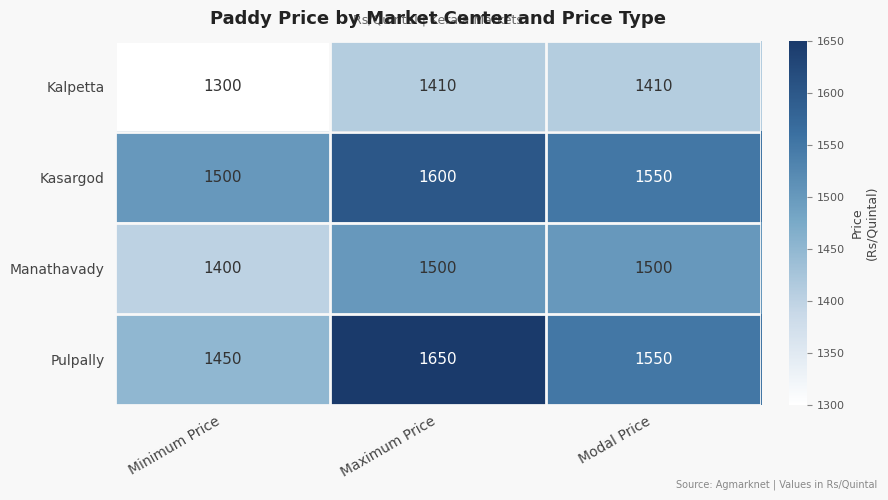

What is the average value of the Manathavady series?

1467